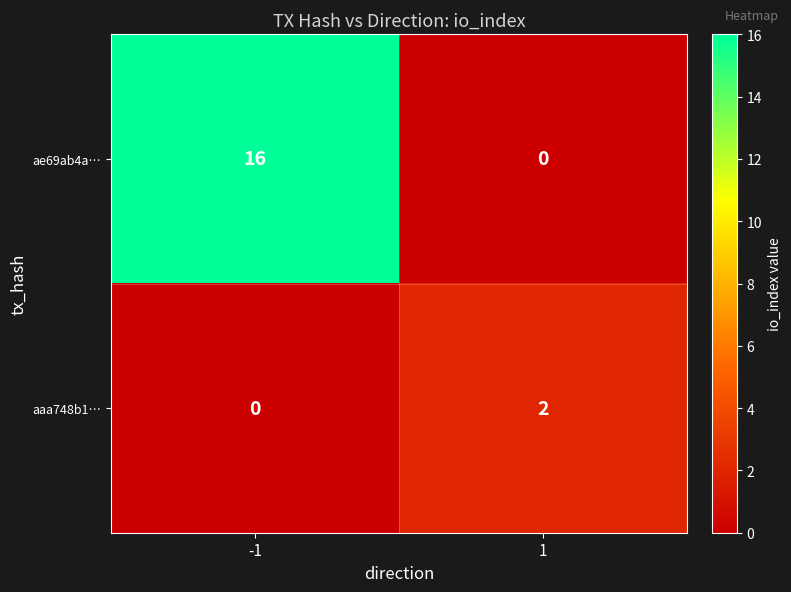

What is the difference between the maximum and minimum values in the ae69ab4a… series?

16